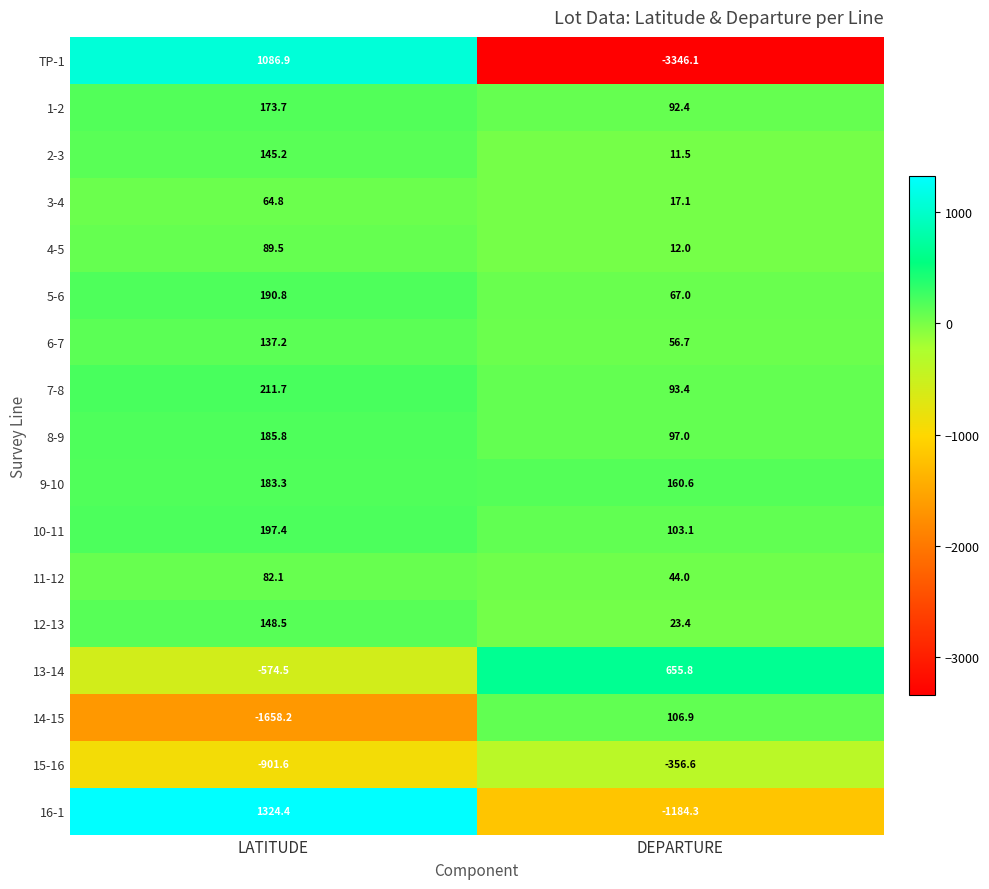

Which series changed the most between LATITUDE and DEPARTURE?

TP-1